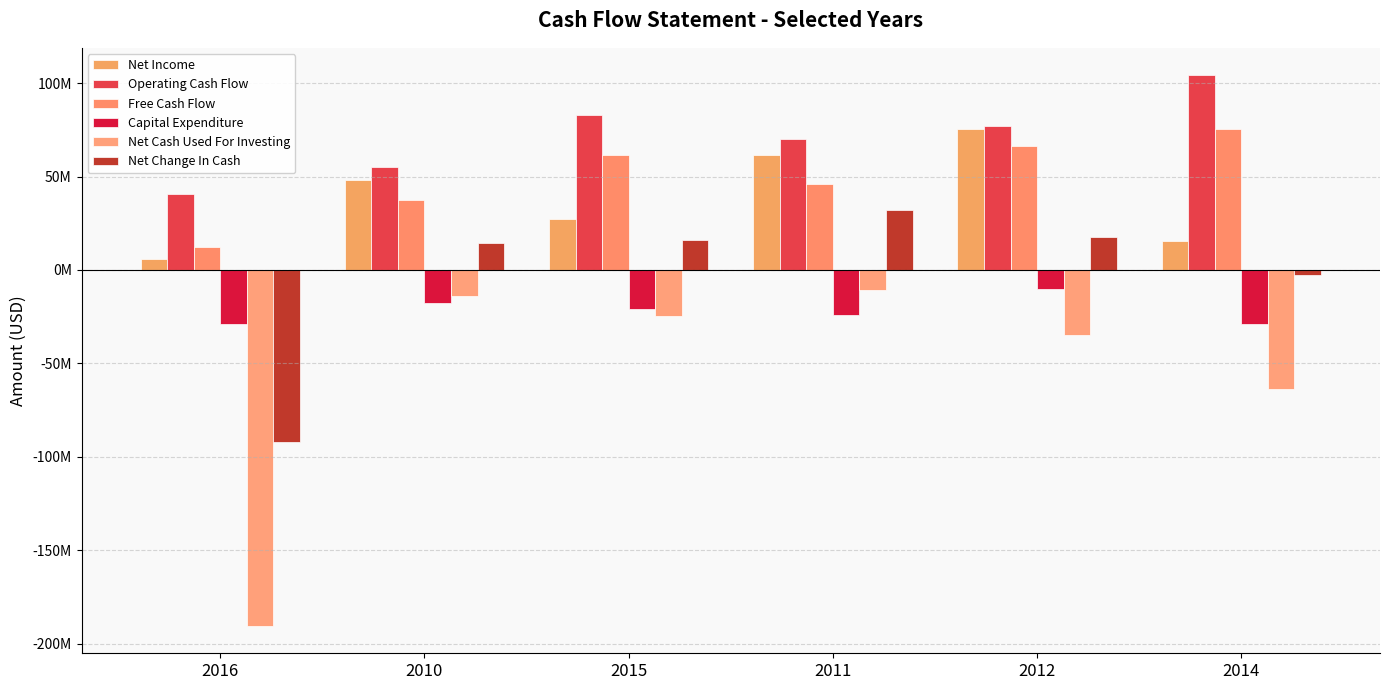

Does the chart contain stacked bars?

No